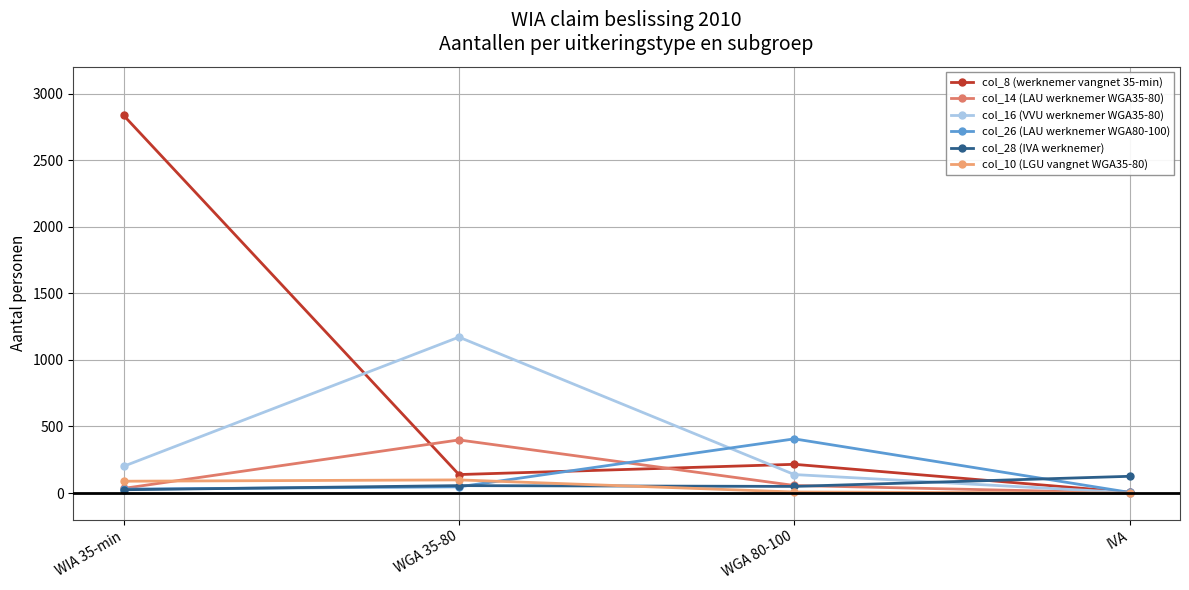

Which series changed the most between WIA 35-min and IVA?

col_8 (werknemer vangnet 35-min)